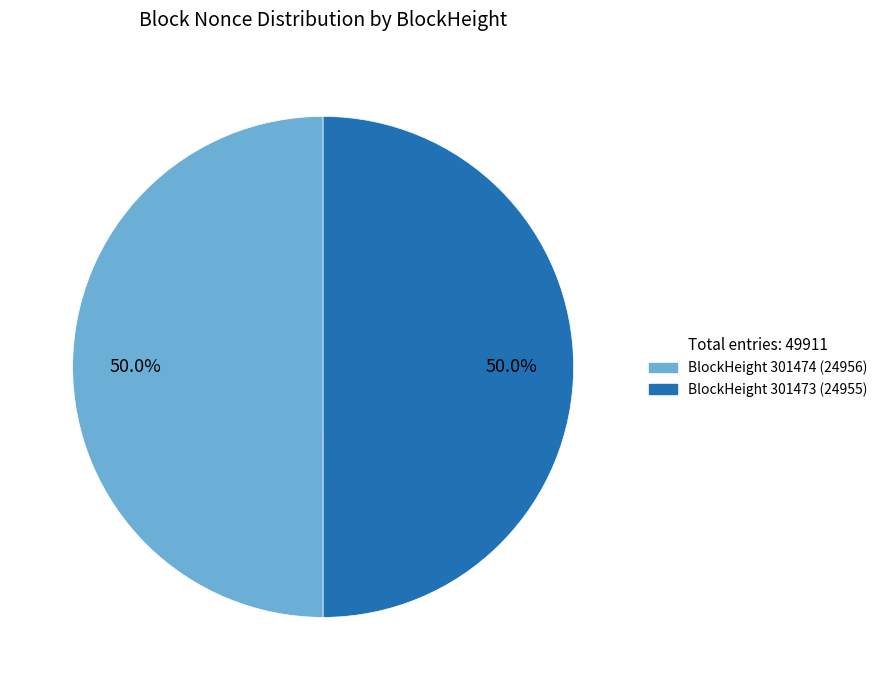

How many slices are in this pie chart?

2